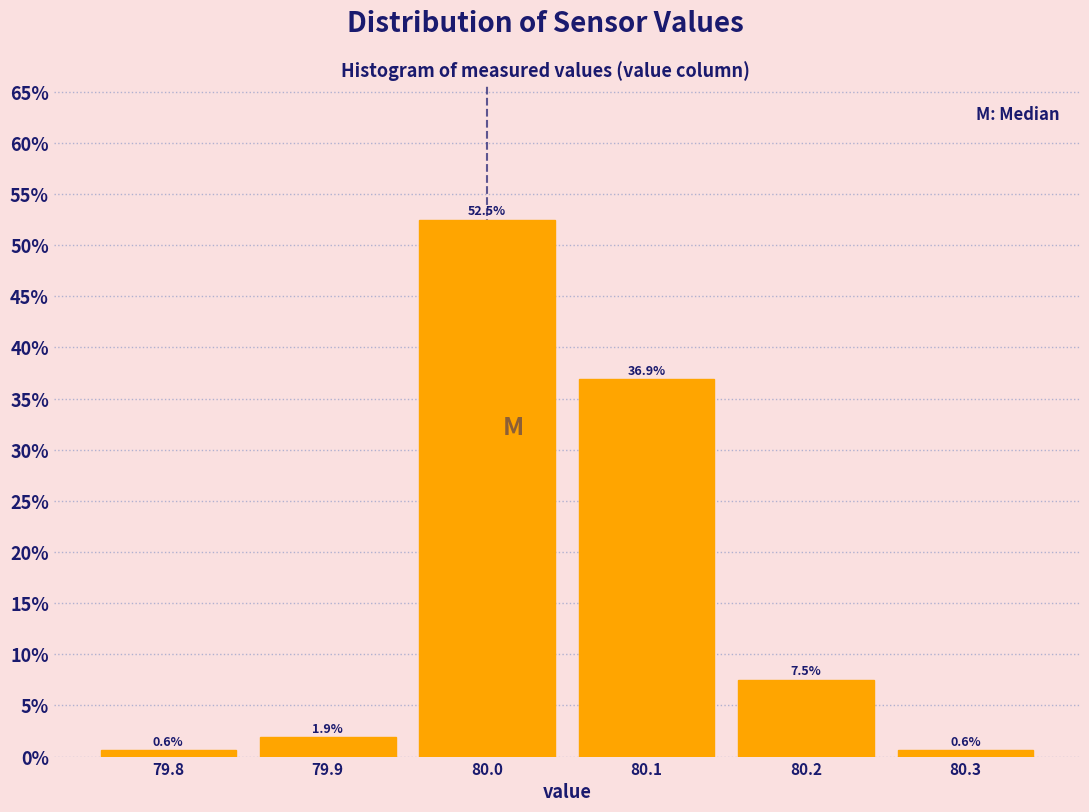

Reading left to right, transcribe this chart: for each bar, give the range it covers on the x-axis and its height.

79.75 to 79.85: 0.6
79.85 to 79.95: 1.9
79.95 to 80.05: 52.5
80.05 to 80.15: 36.9
80.15 to 80.25: 7.5
80.25 to 80.35: 0.6